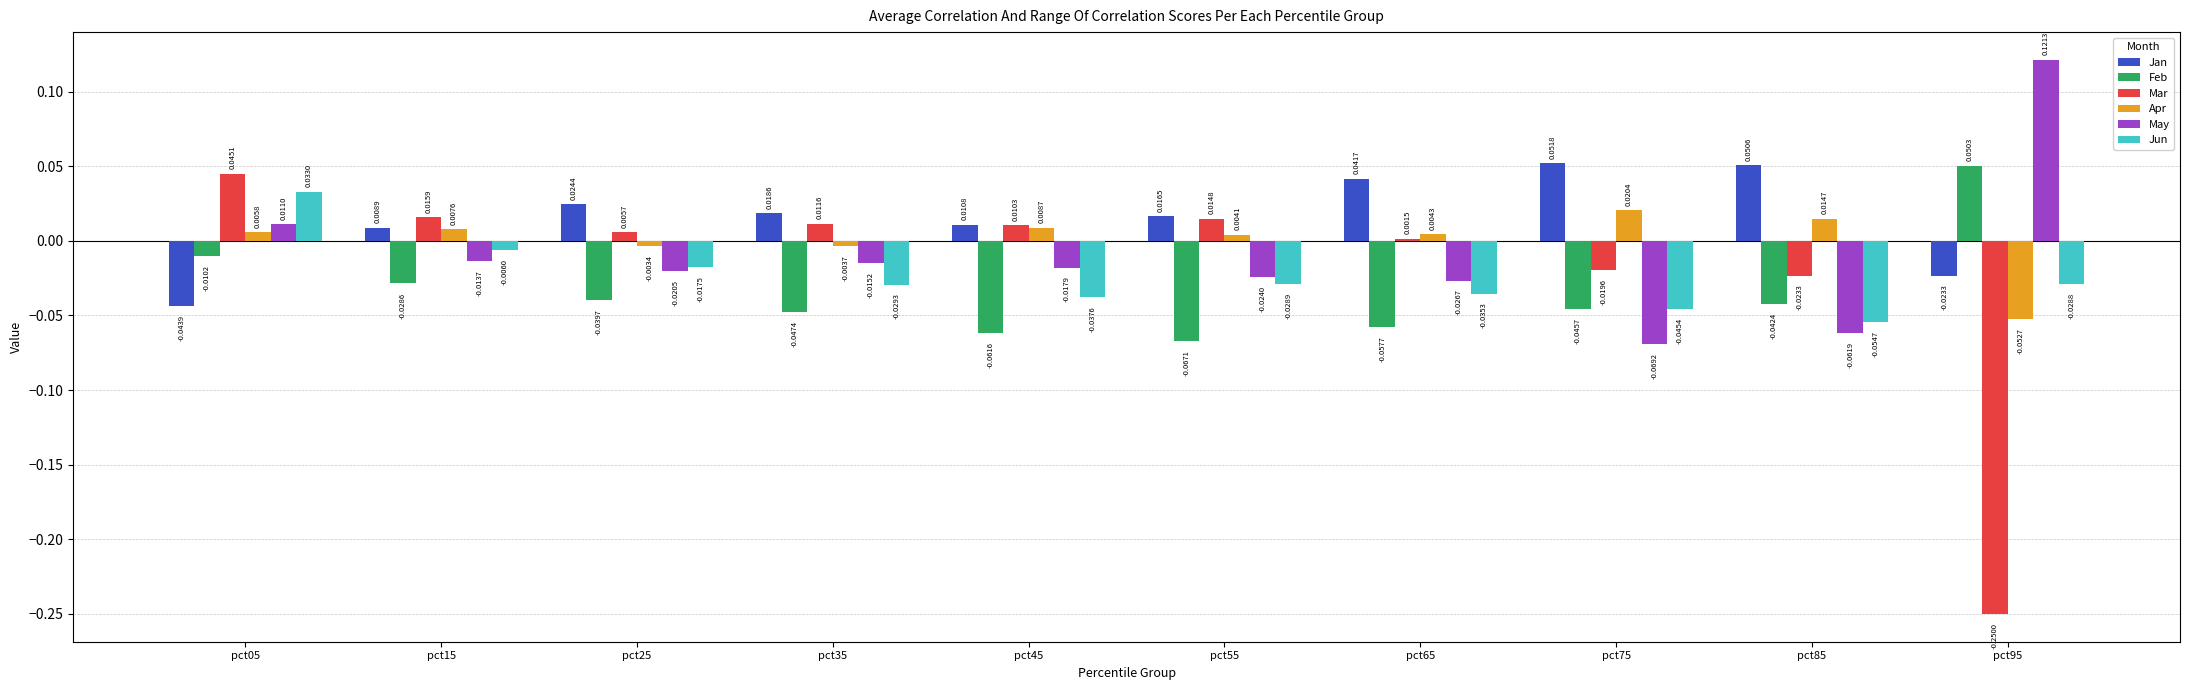

Which series has the largest total across all categories?

Jan